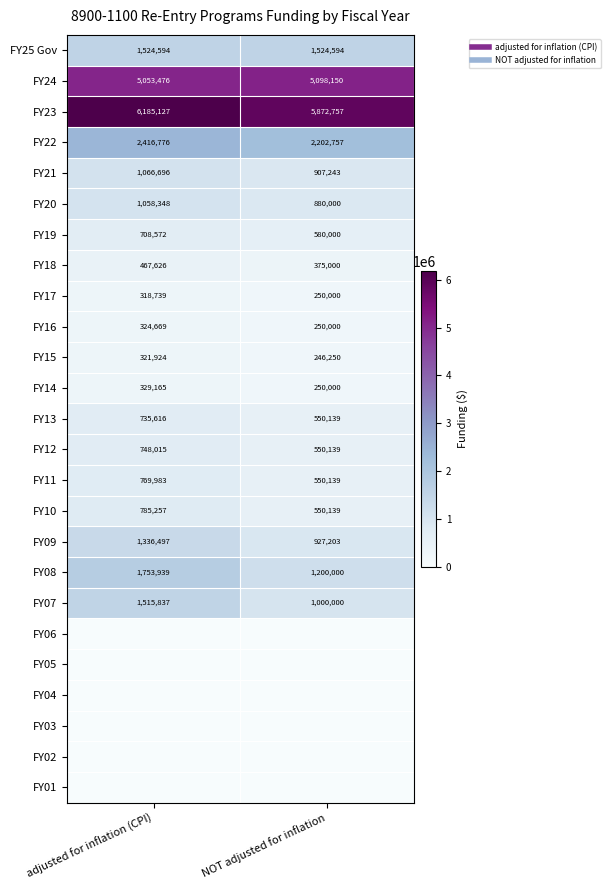

What is the maximum value for FY11?

769983